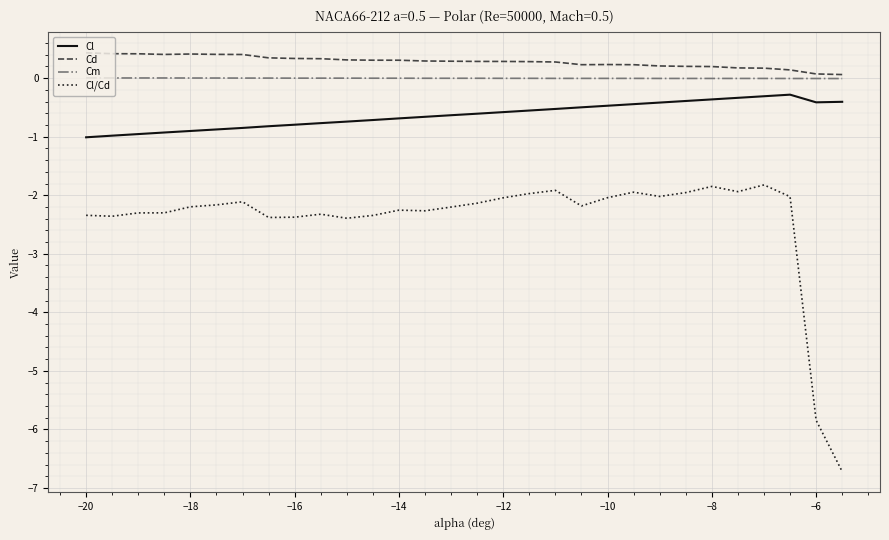

True or false: Cl and Cd cross at least once.

False